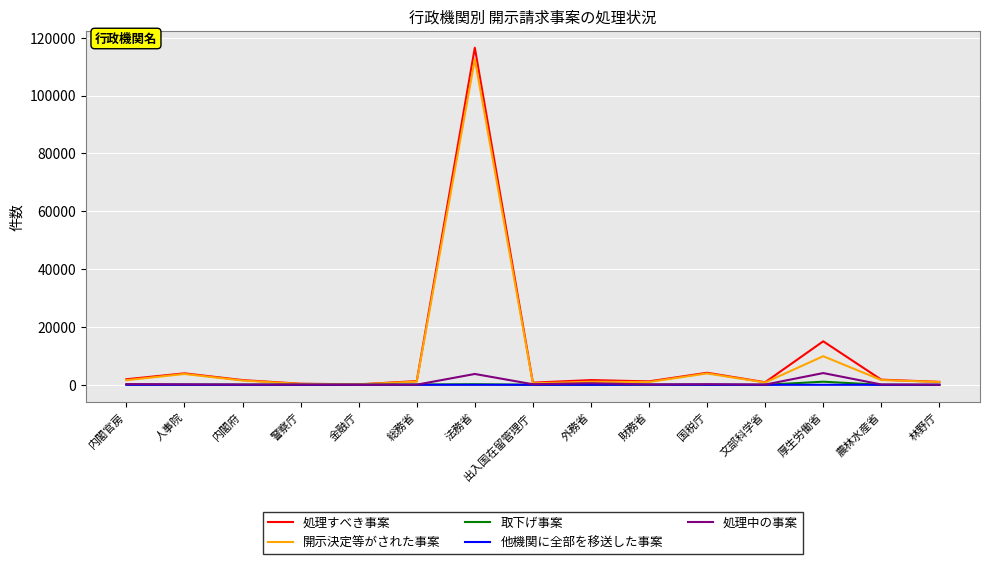

Which series has the widest spread of values?

処理すべき事案